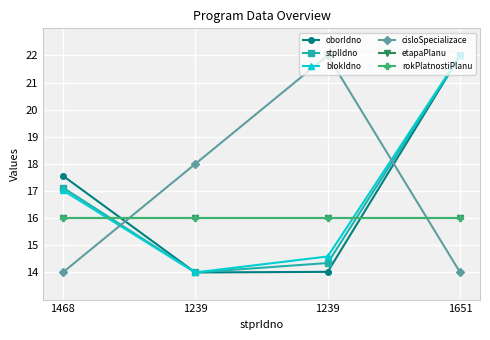

Does the chart display data point markers on the line(s)?

Yes